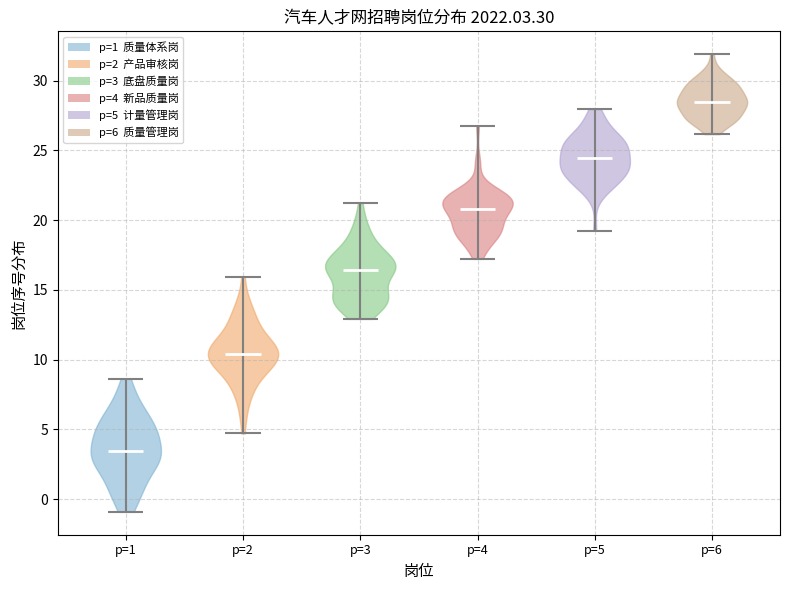

What is the lowest point the violin for p=1 reaches on the y-axis? The values are not printed on the chart, so give them approximately, as read against the axis.

-1.0